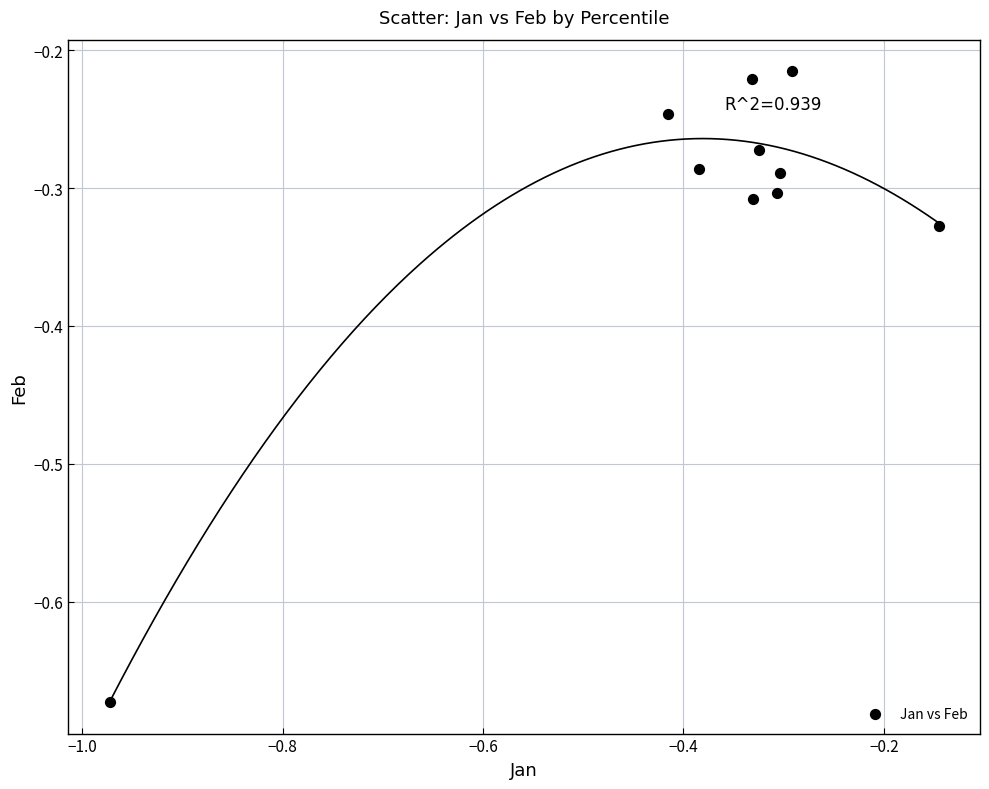

What is the average X value?

-0.4